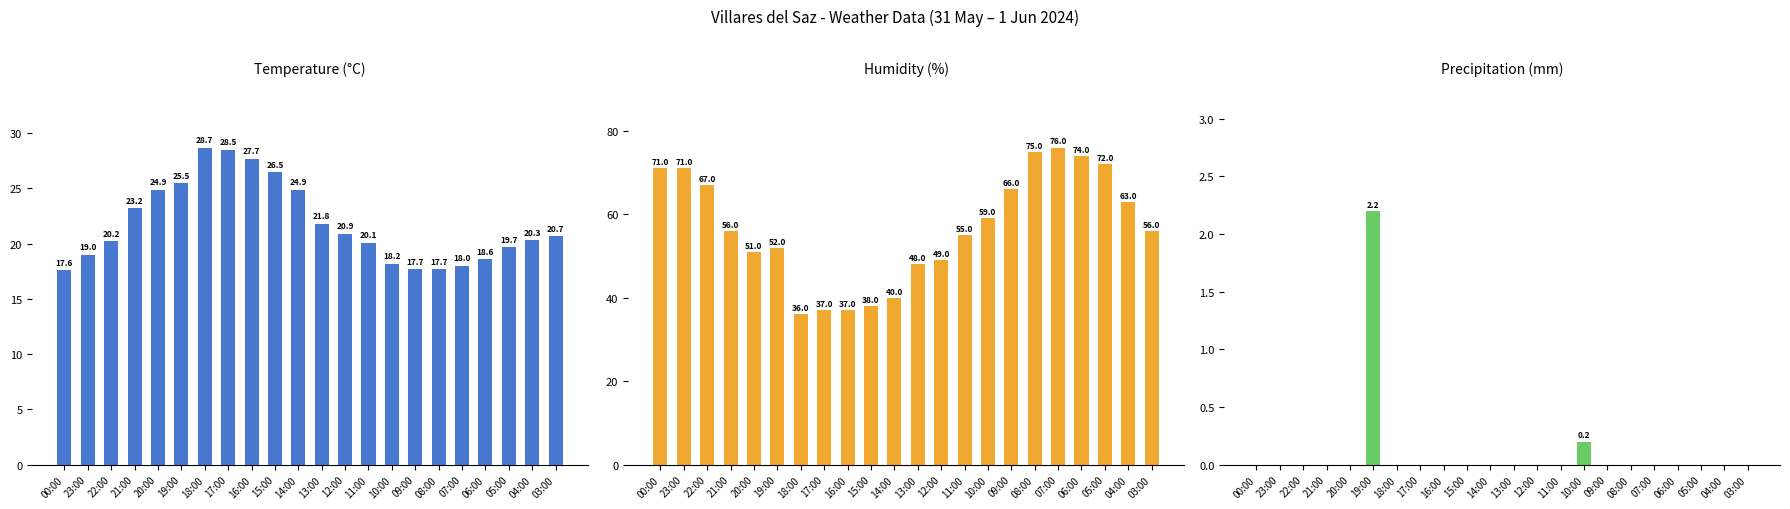

How many bars are there in total?

66